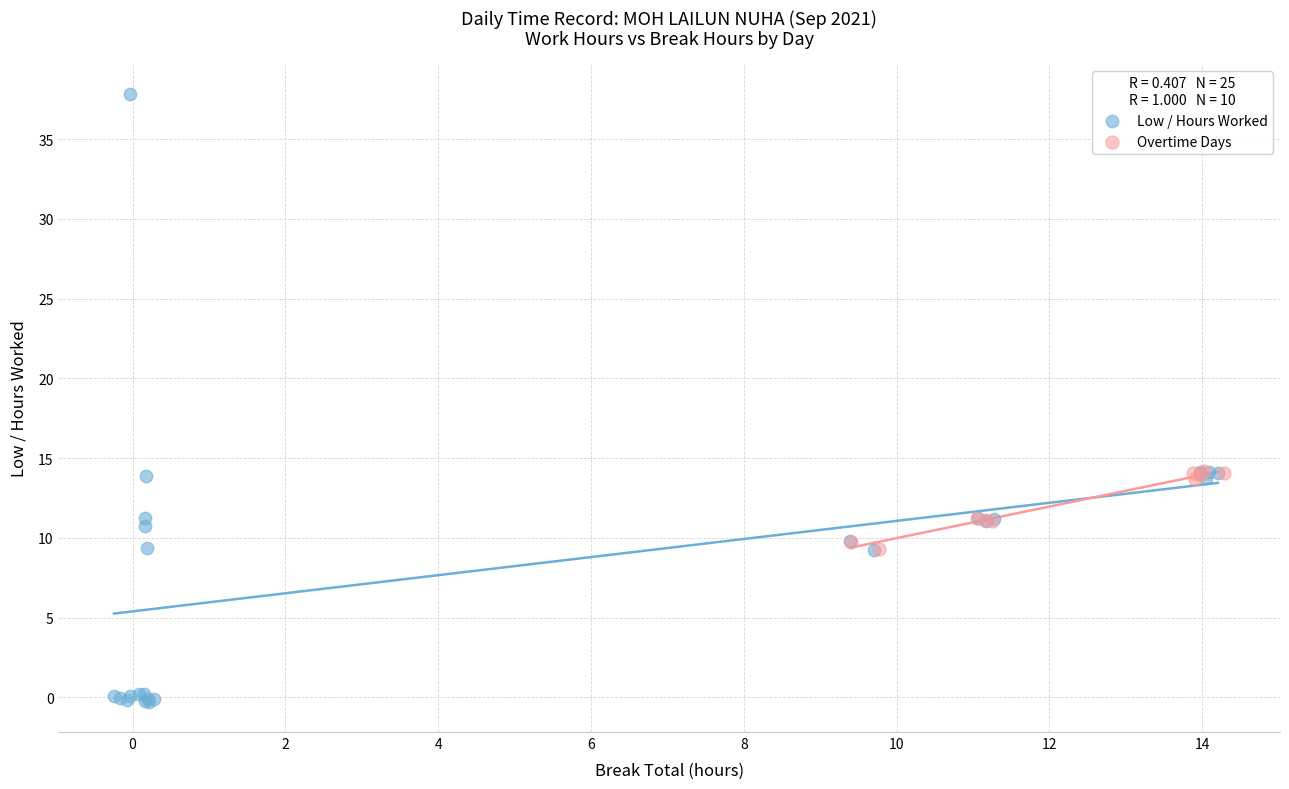

Which series contains the lowest Y value?

Low / Hours Worked